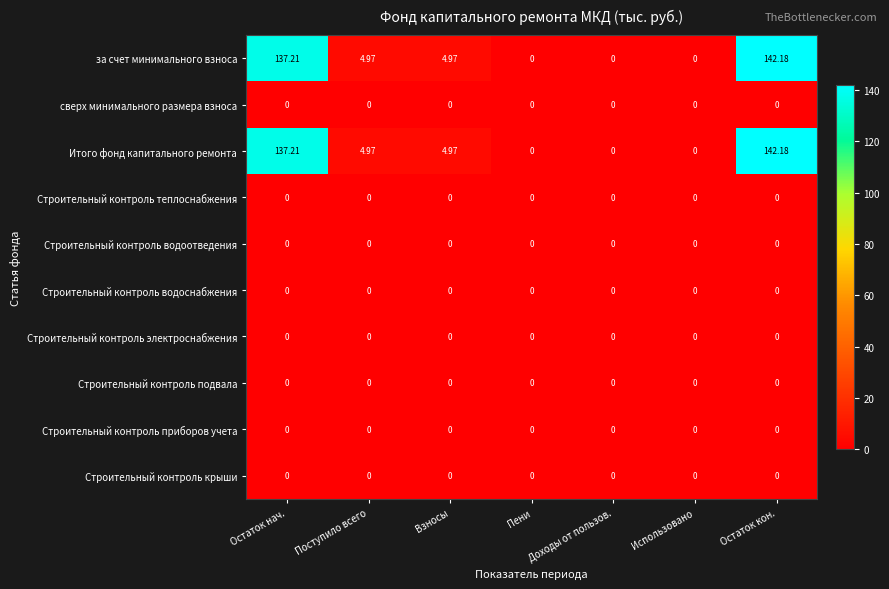

At which category is the sum across all series the highest?

Остаток кон.